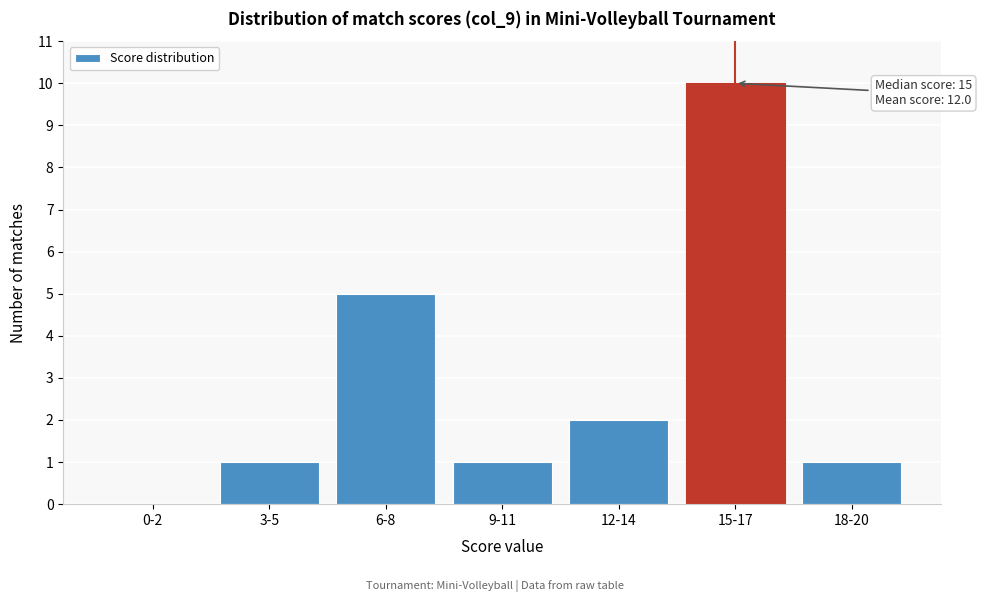

Reading left to right, list all the values displayed in this chart.

0-2=0	3-5=1	6-8=5	9-11=1	12-14=2	15-17=10	18-20=1